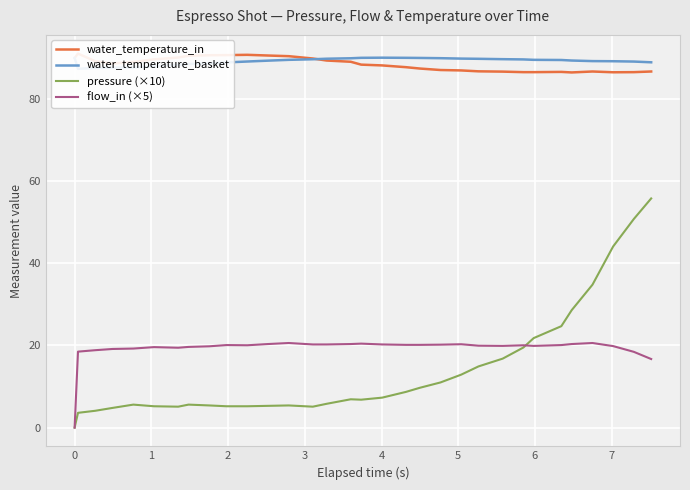

What is the sum of all pressure (×10) values?

446.5